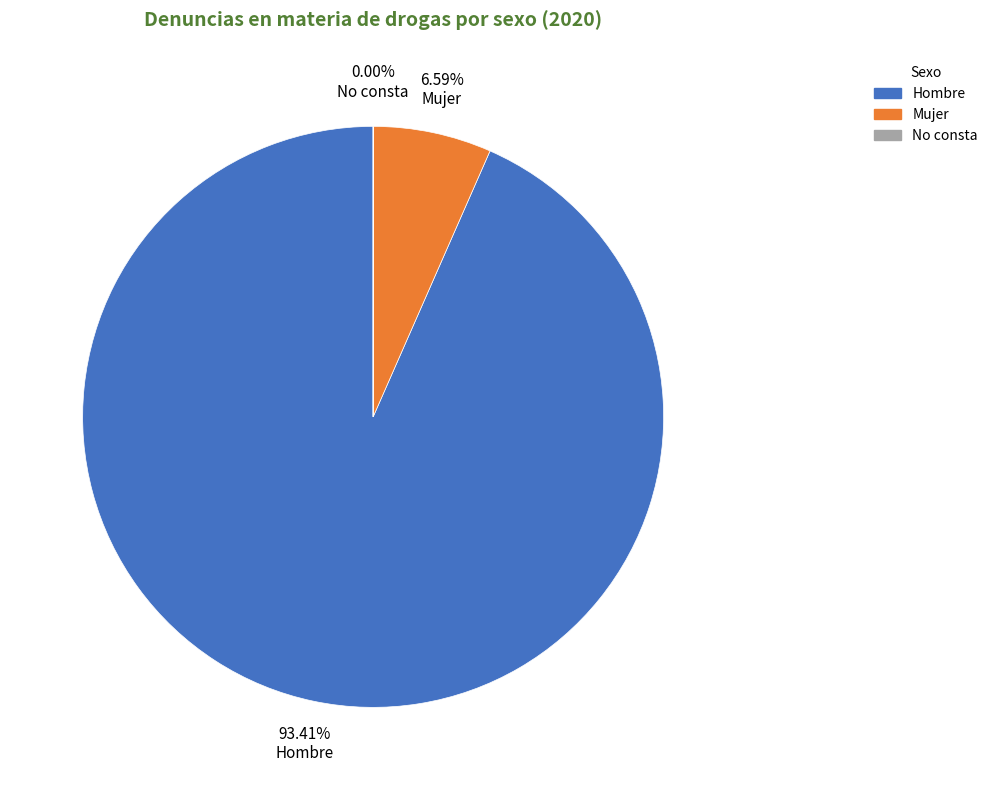

Which category has the biggest portion of the pie?

Hombre